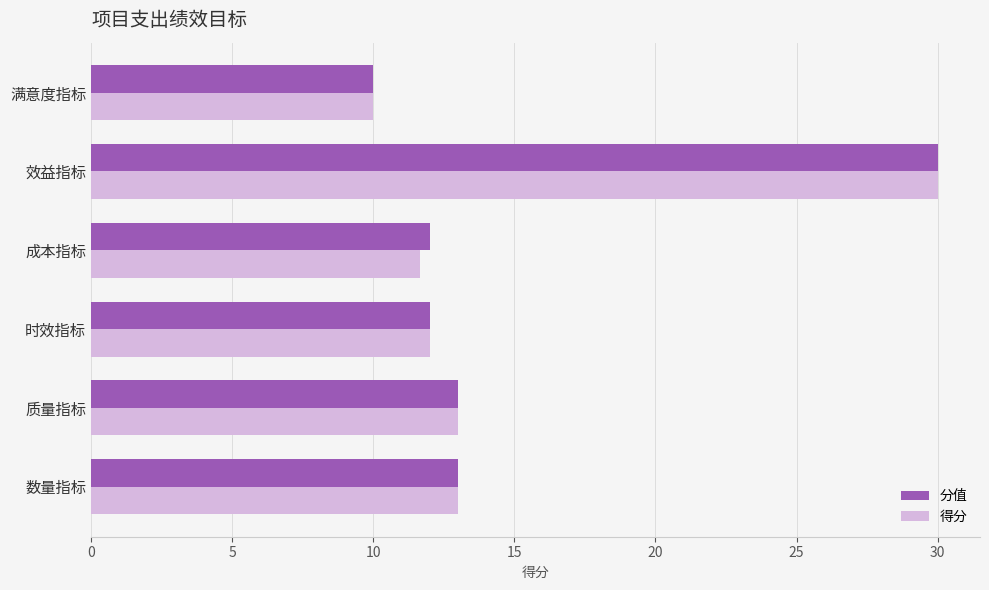

What is the approximate value of 分值 at 成本指标?

12.0